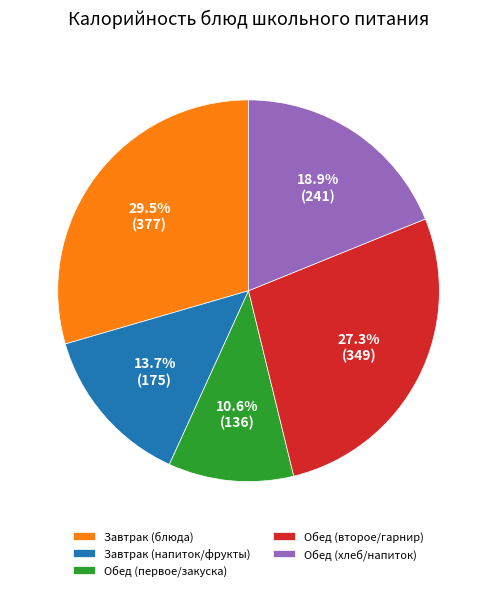

Does any single category account for the majority?

No